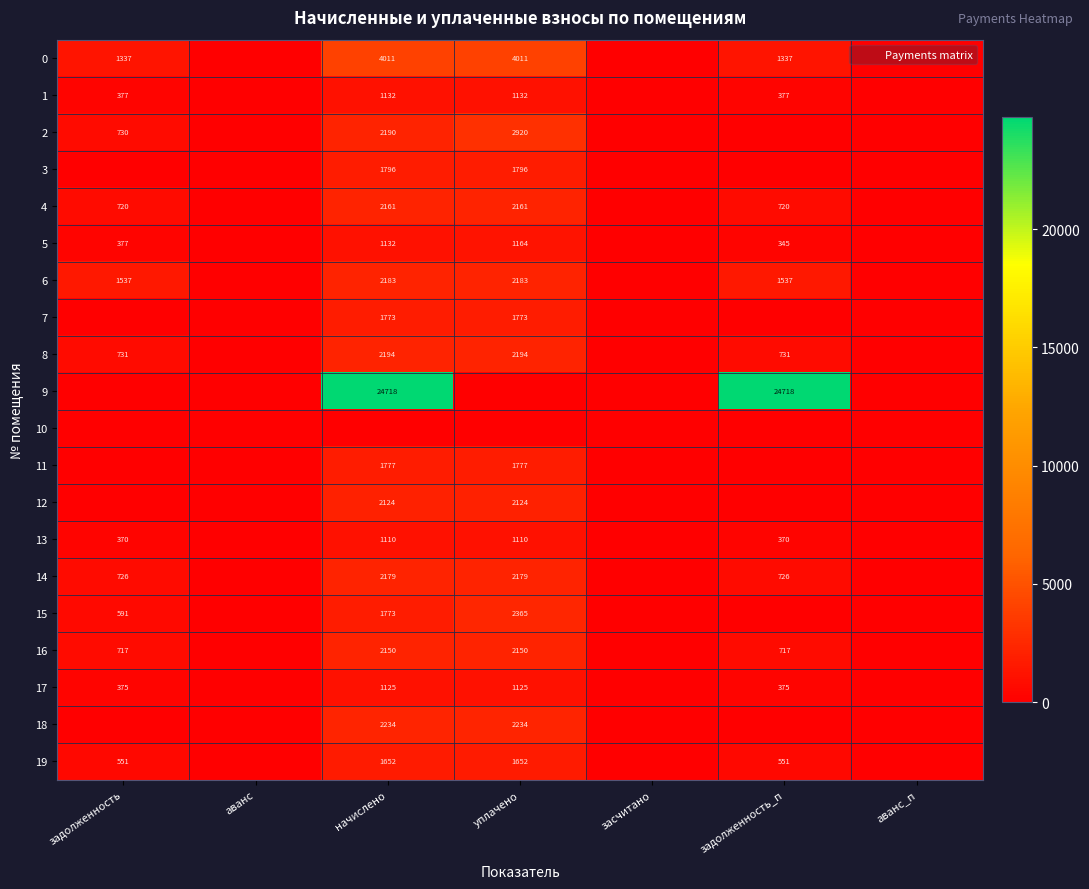

Rank the categories by 10 value from lowest to highest.

задолженность, аванс, начислено, уплачено, засчитано, задолженность_п, аванс_п